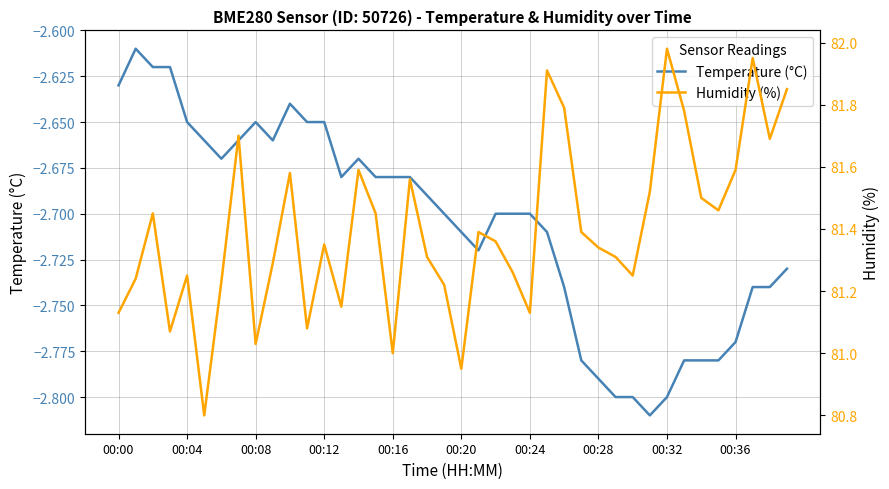

List the series in order of their peak value, lowest first.

Temperature (°C), Humidity (%)